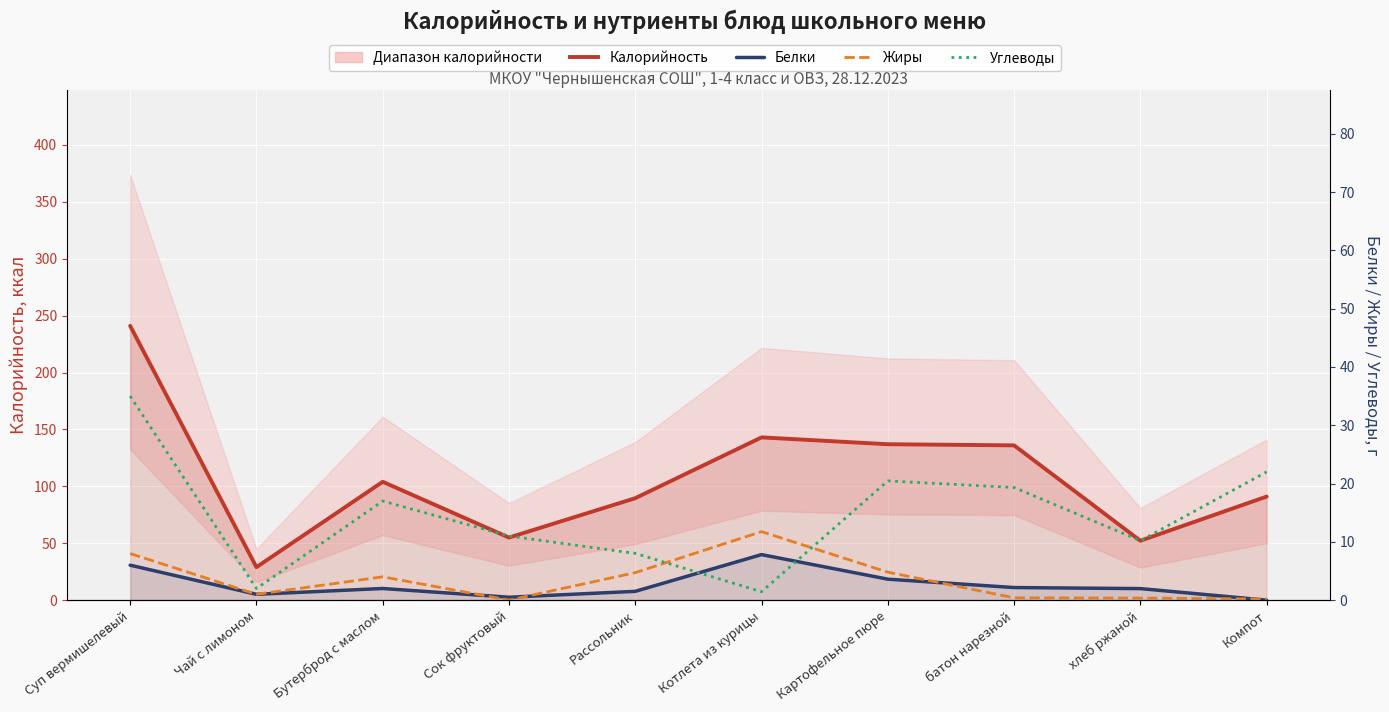

What is the value of the Калорийность point at the 3rd from the left?

104.0